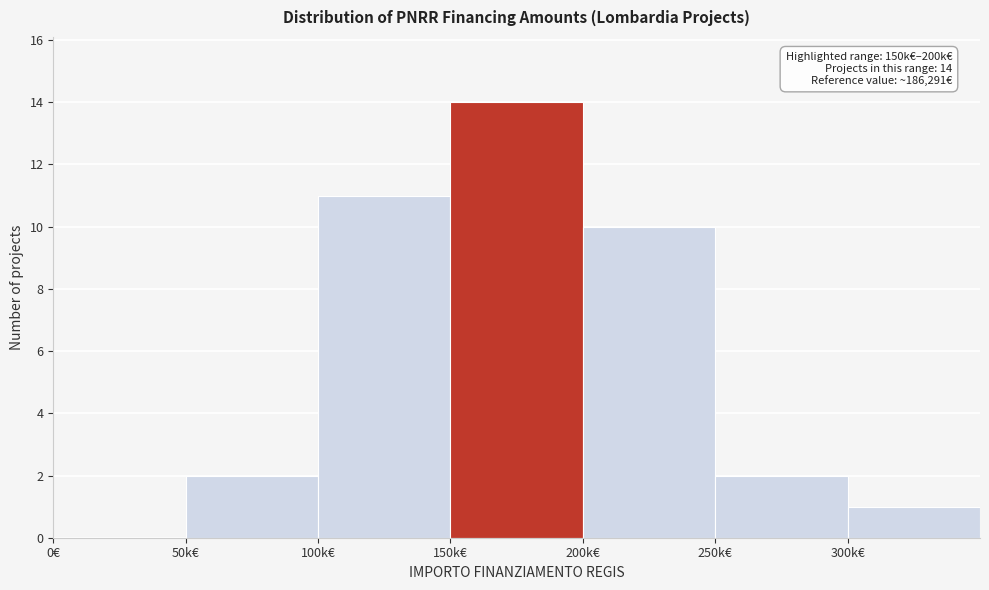

Reading left to right, extract all data points from this chart.

0€=0	50k€=2	100k€=11	150k€=14	200k€=10	250k€=2	300k€=1